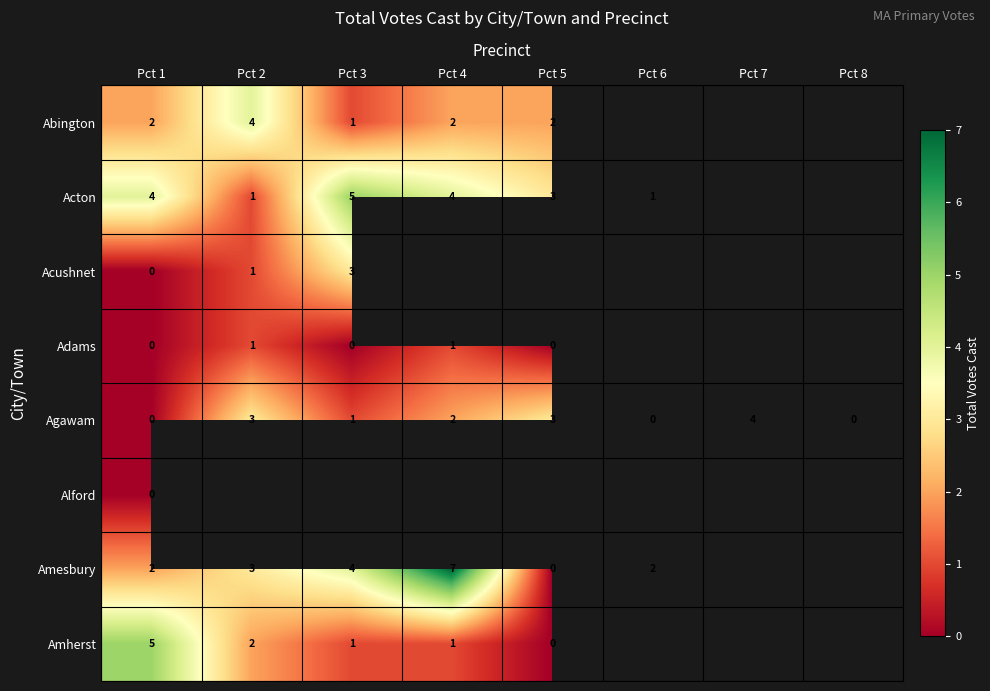

How many distinct data groups are displayed?

8